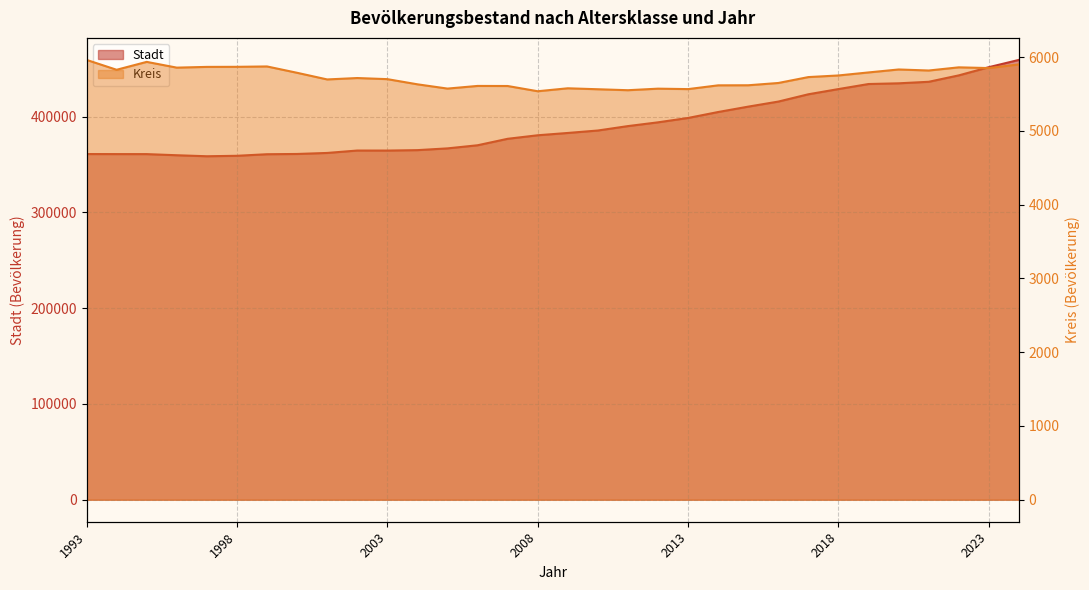

At 2014, list the series in order from smallest to largest.

Kreis, Stadt